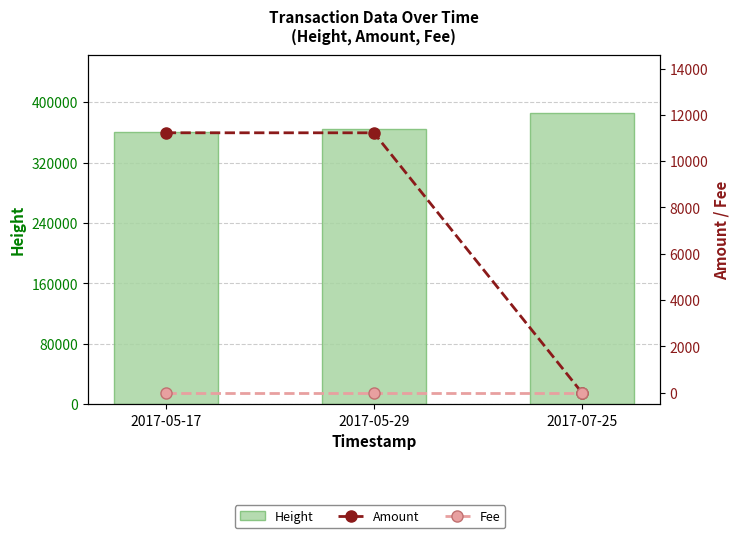

How many series are shown in this chart?

3